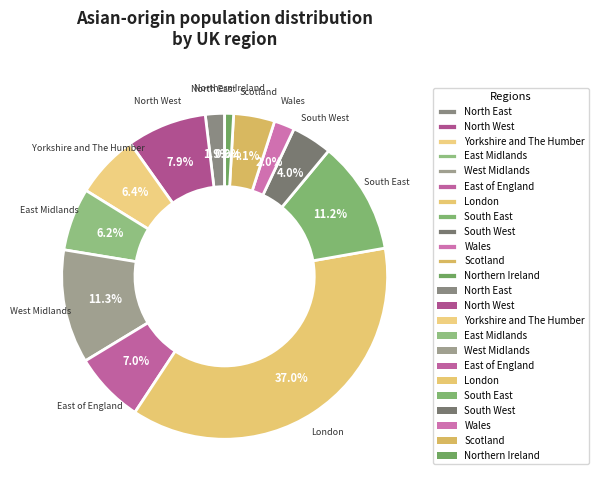

What is the ratio of the value at Yorkshire and The Humber to the value at Northern Ireland?

7.2